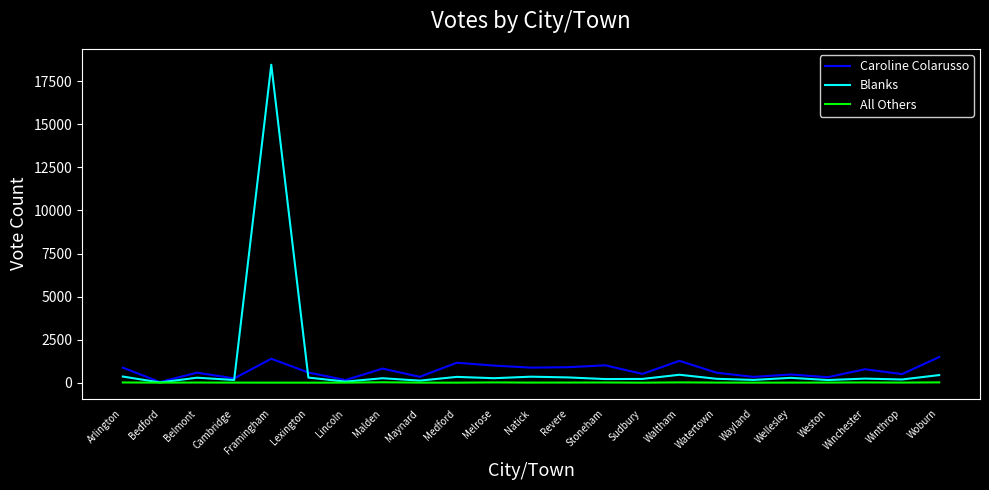

What is the difference between the highest and lowest values at Malden?

794